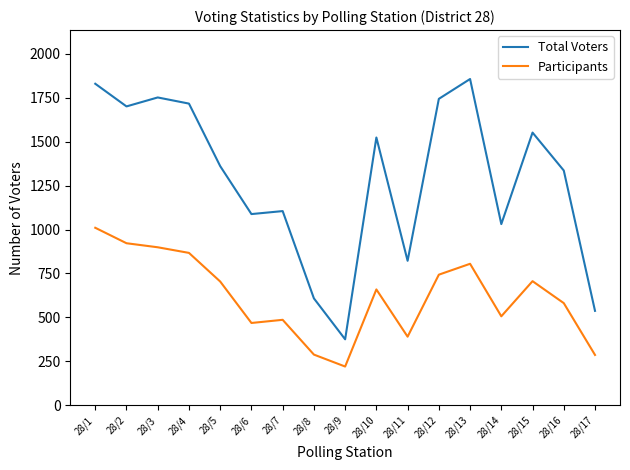

What is the greatest value displayed?

1857